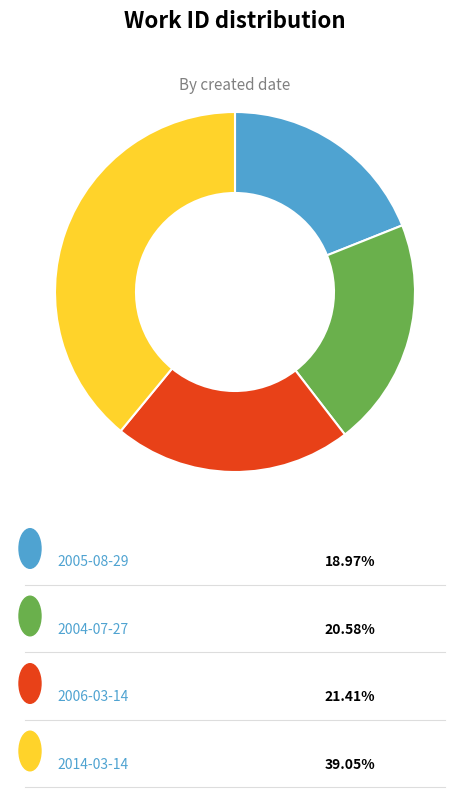

Does any single category account for the majority?

No